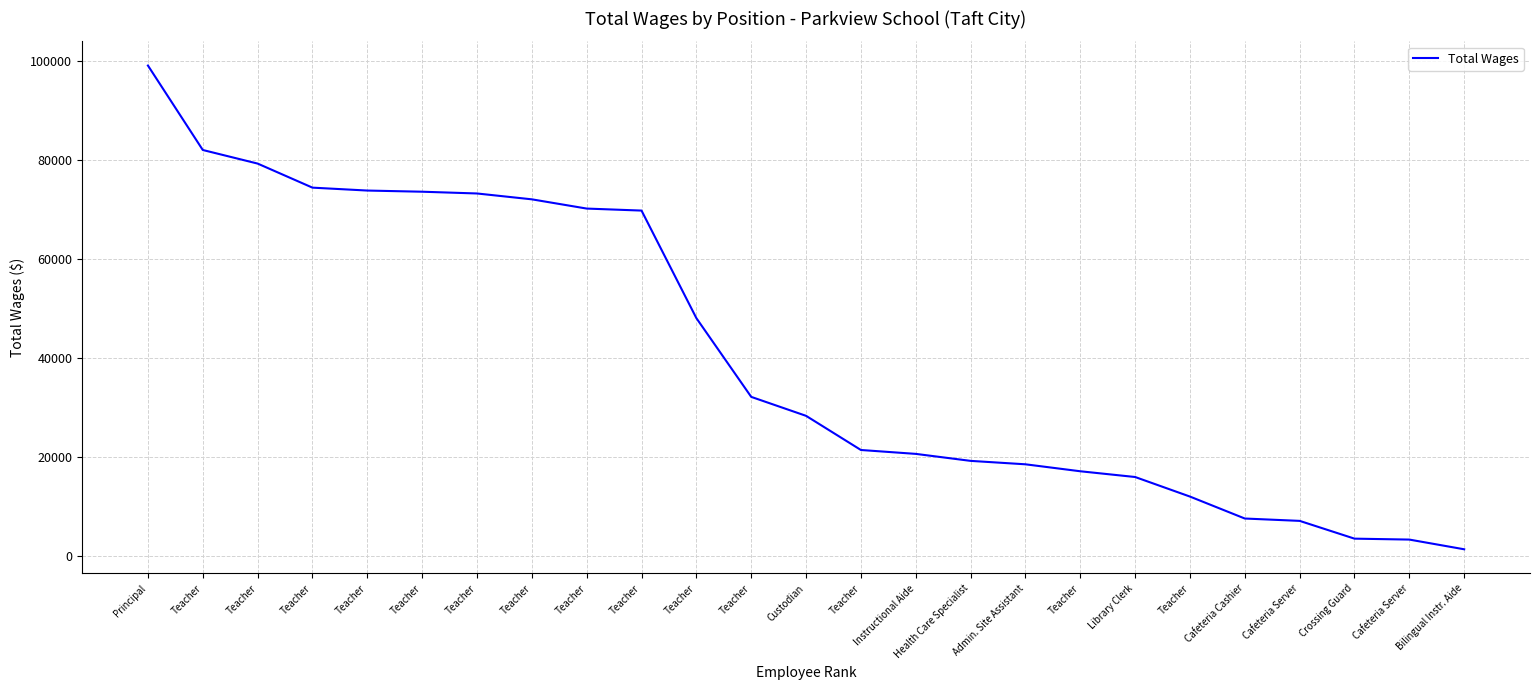

Reading left to right, list all the values displayed in this chart.

99035	81971	79225	74362	73775	73539	73183	72000	70133	69727	47994	32082	28251	21349	20563	19150	18457	17050	15890	11937	7501	7025	3434	3246	1285